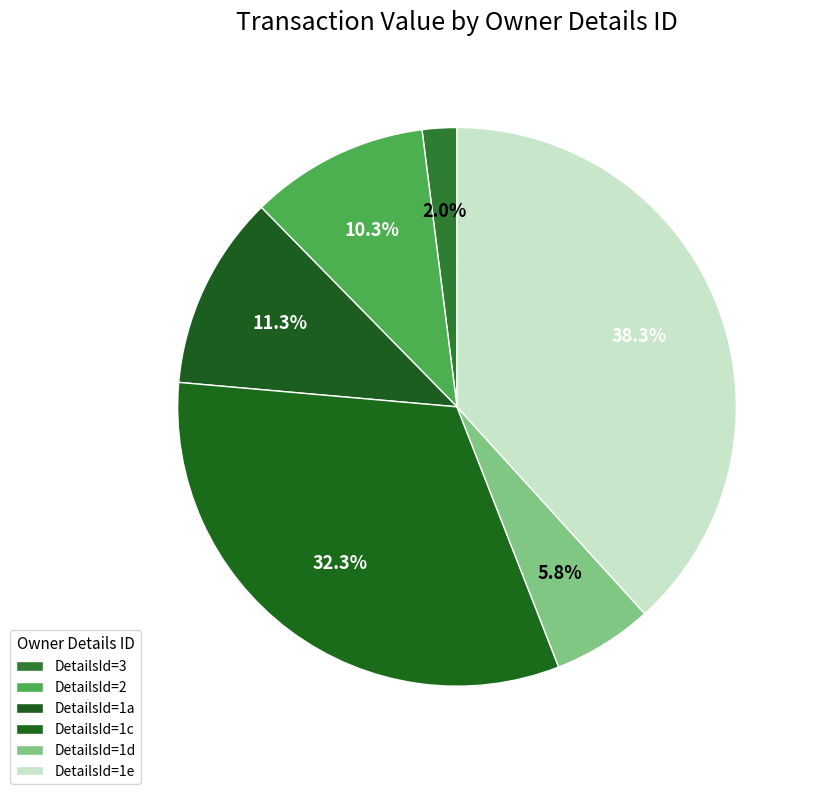

Count the number of slices in the pie.

6